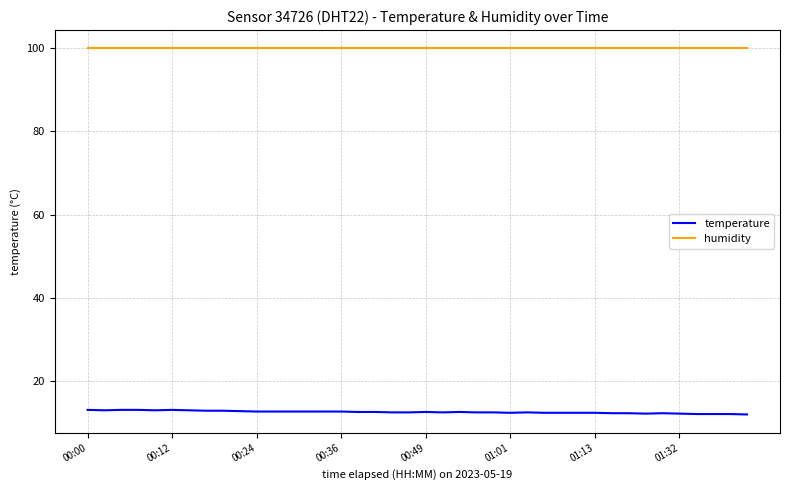

At how many categories does at least one series exceed 17?

40